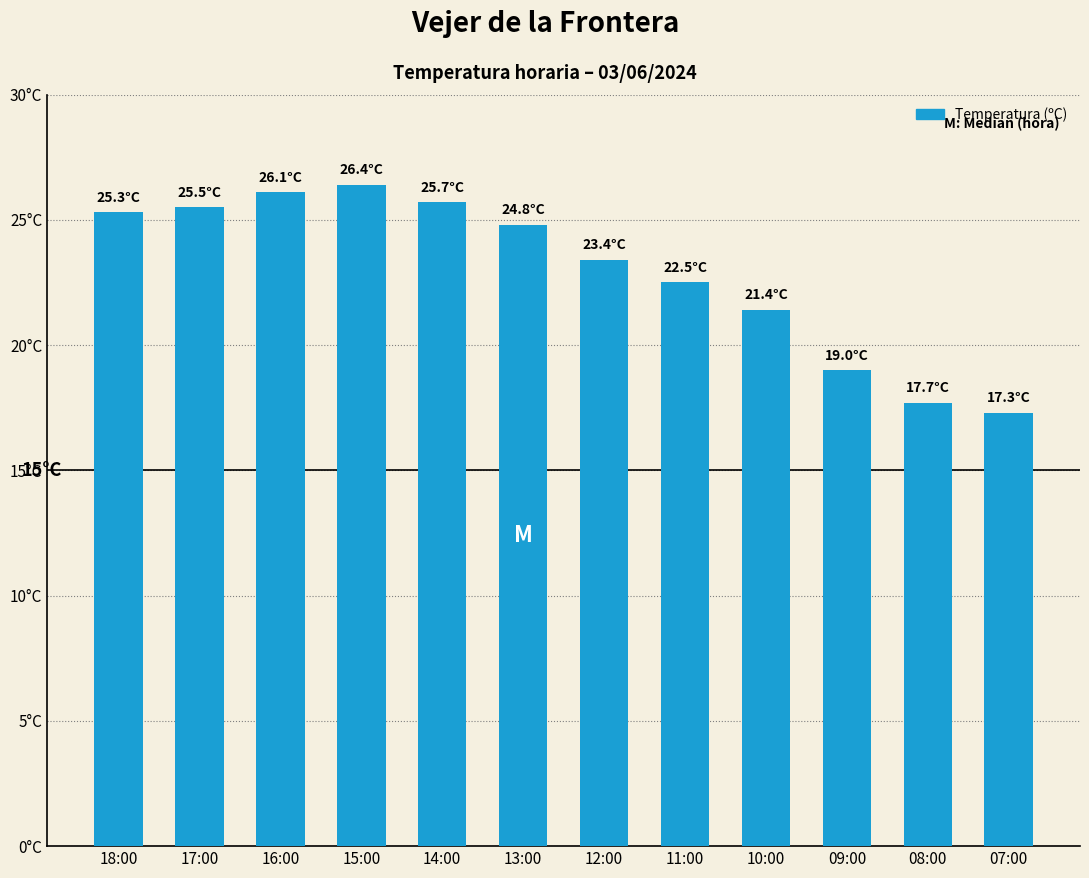

Does the chart contain any negative values?

No